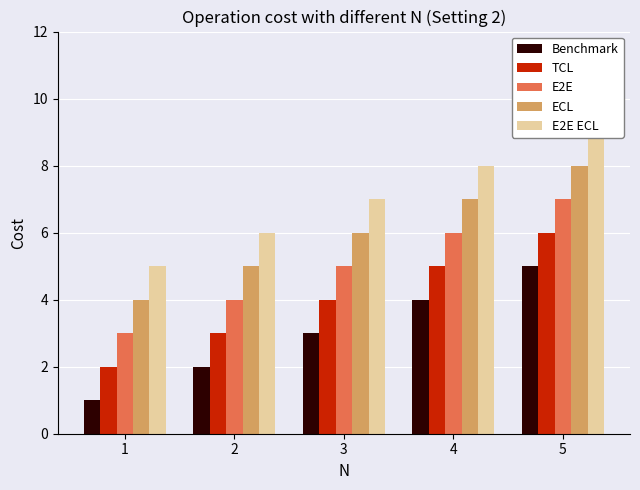

At which category is the sum across all series the highest?

5